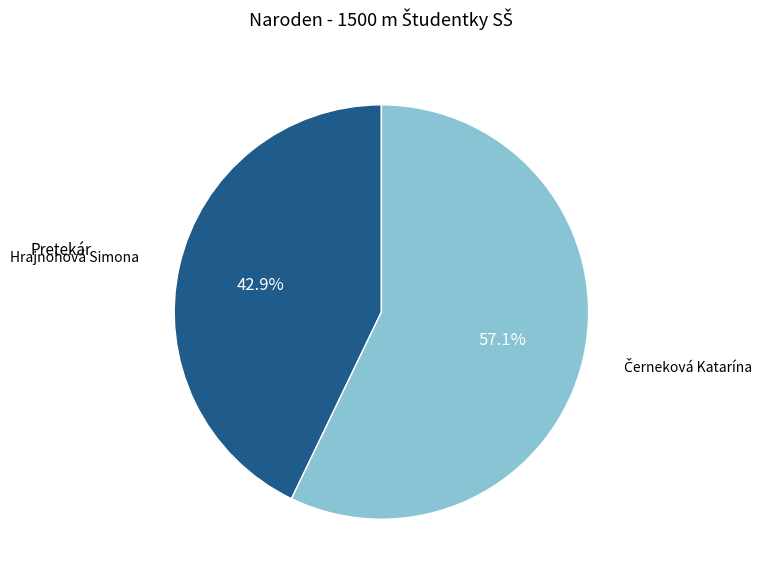

How many slices are in this pie chart?

2